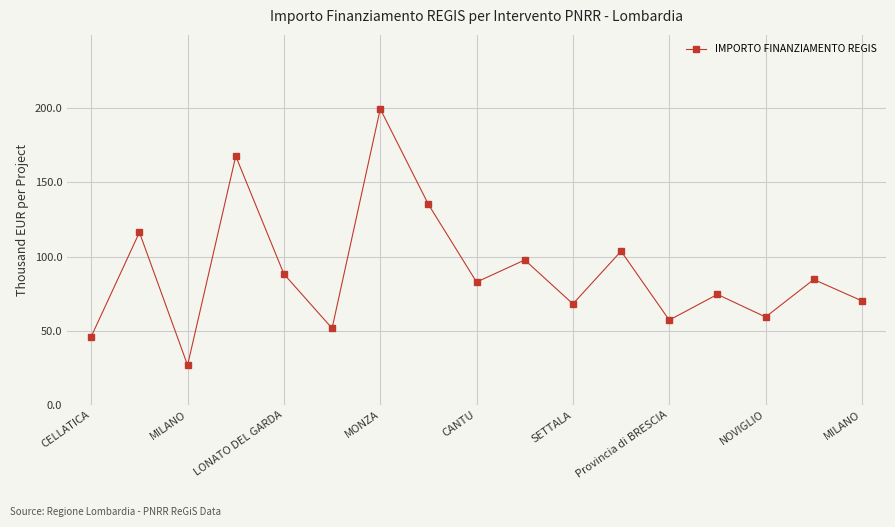

How many interior local valleys (lower than both neighbors) does the data have?

6